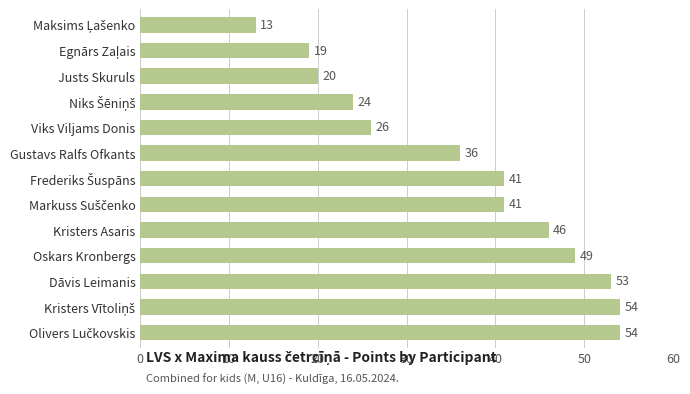

At which label is the value closest to 33?

Gustavs Ralfs Ofkants